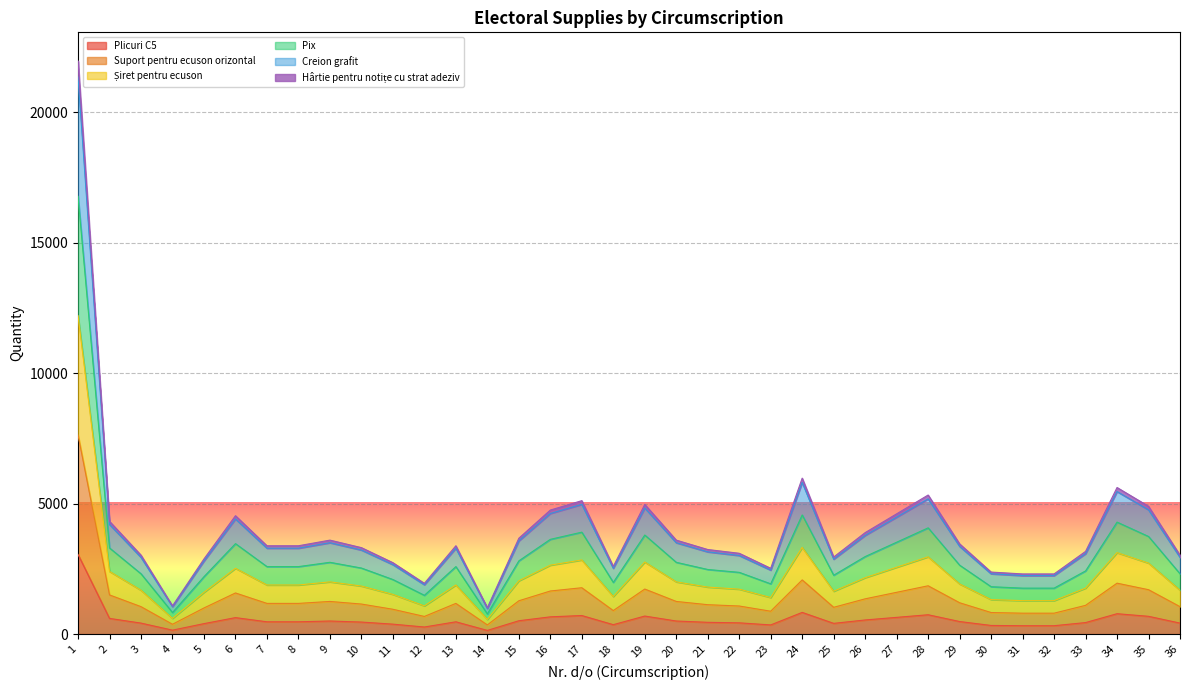

How many lines are shown in the chart?

6